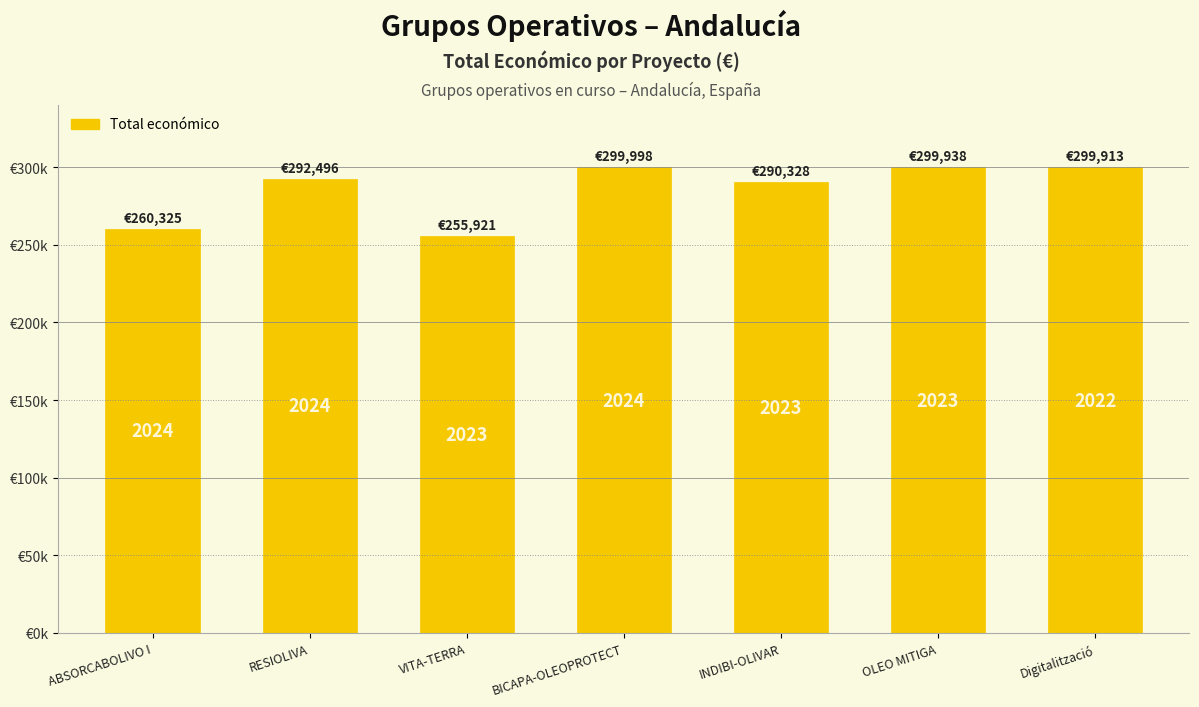

Reading left to right, list all the values displayed in this chart.

ABSORCABOLIVO I=260325.0	RESIOLIVA=292495.8	VITA-TERRA=255921.0	BICAPA-OLEOPROTECT=299997.7	INDIBI-OLIVAR=290328.1	OLEO MITIGA=299938.0	Digitalització=299913.0